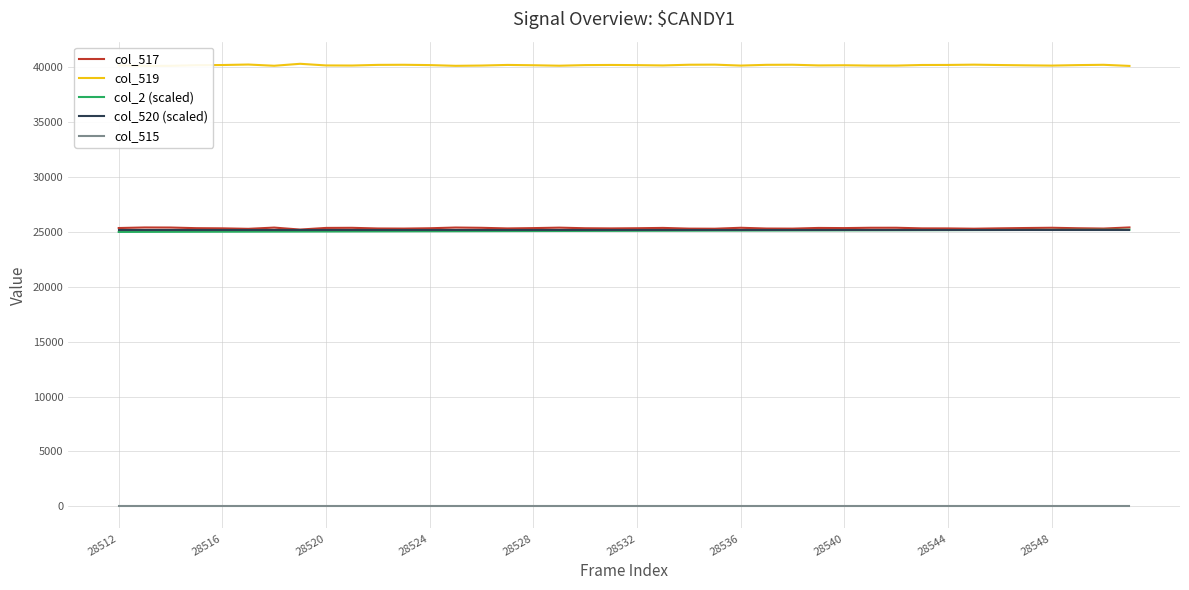

True or false: col_515 and col_2 (scaled) cross at least once.

False